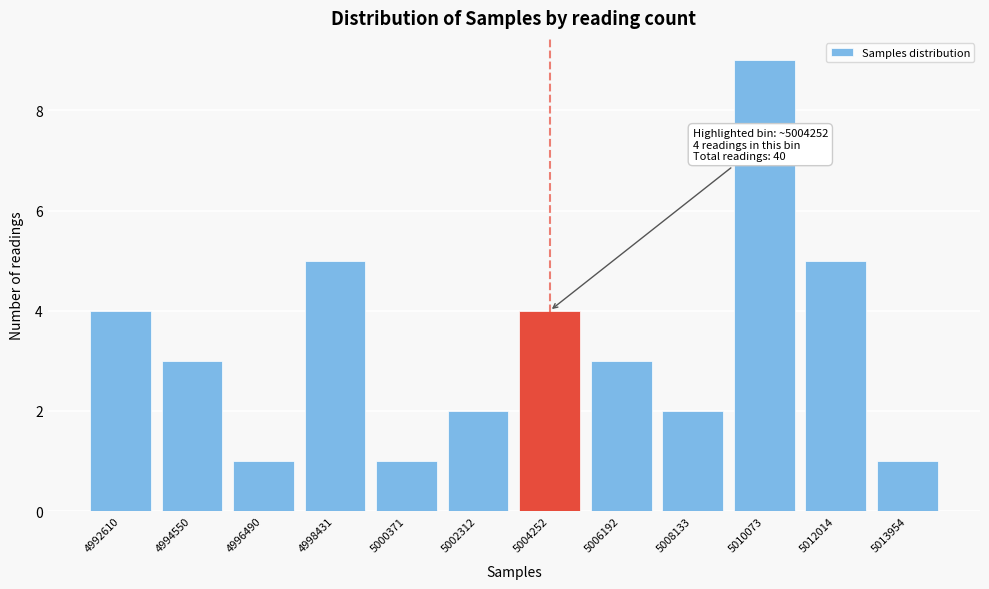

Reading left to right, list all the values displayed in this chart.

4992610=4	4994550=3	4996490=1	4998431=5	5000371=1	5002312=2	5004252=4	5006192=3	5008133=2	5010073=9	5012014=5	5013954=1